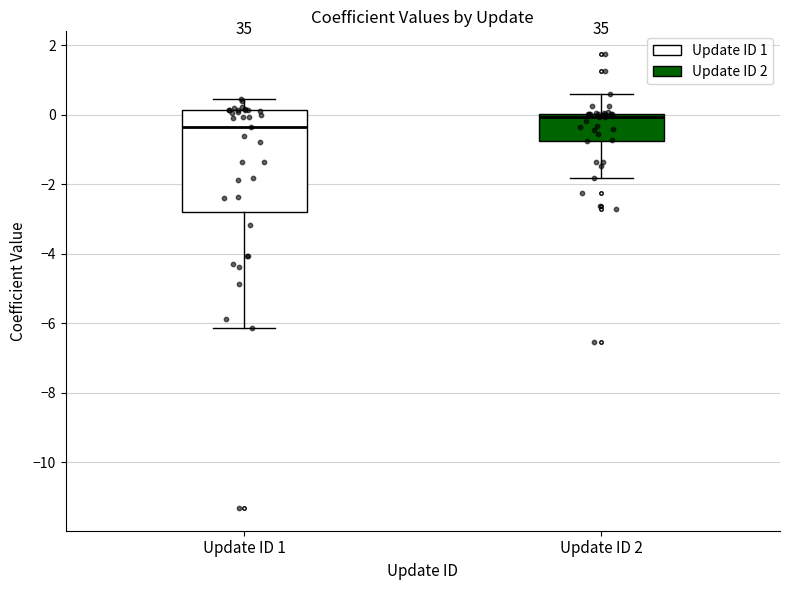

Which box has the highest median line?

Update ID 2